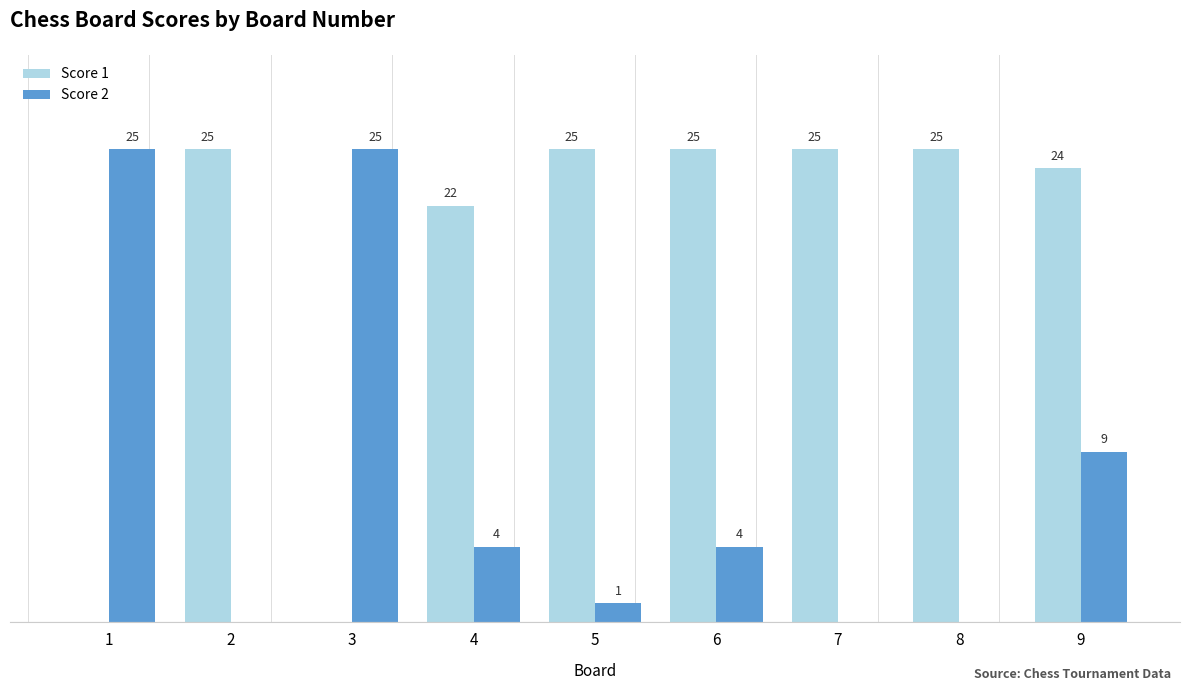

Is the value of Score 1 at 5 greater than the value of Score 2 at 6?

Yes